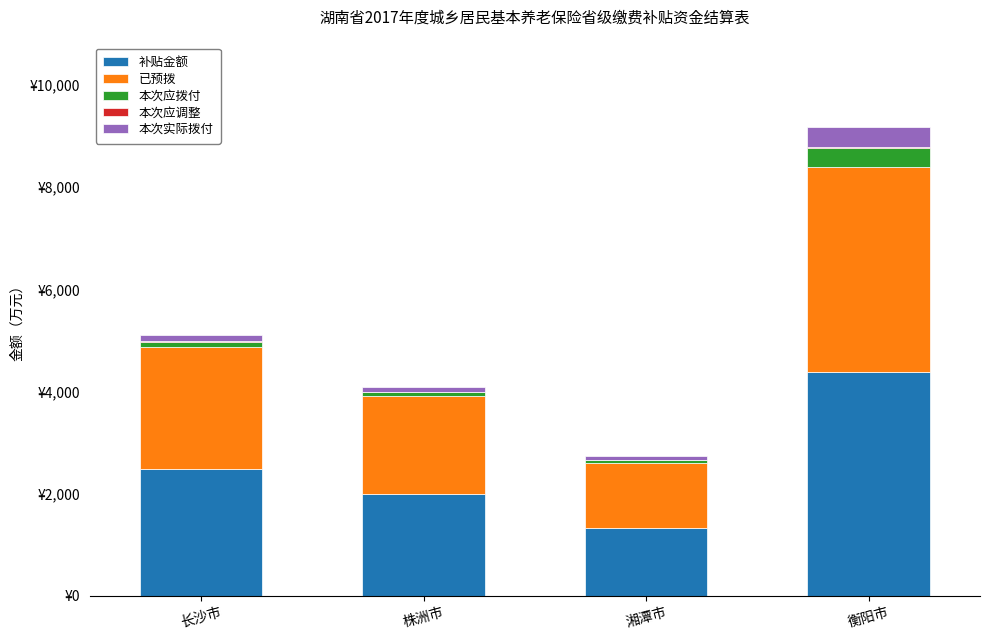

Between 长沙市 and 株洲市, which series saw the biggest shift?

补贴金额